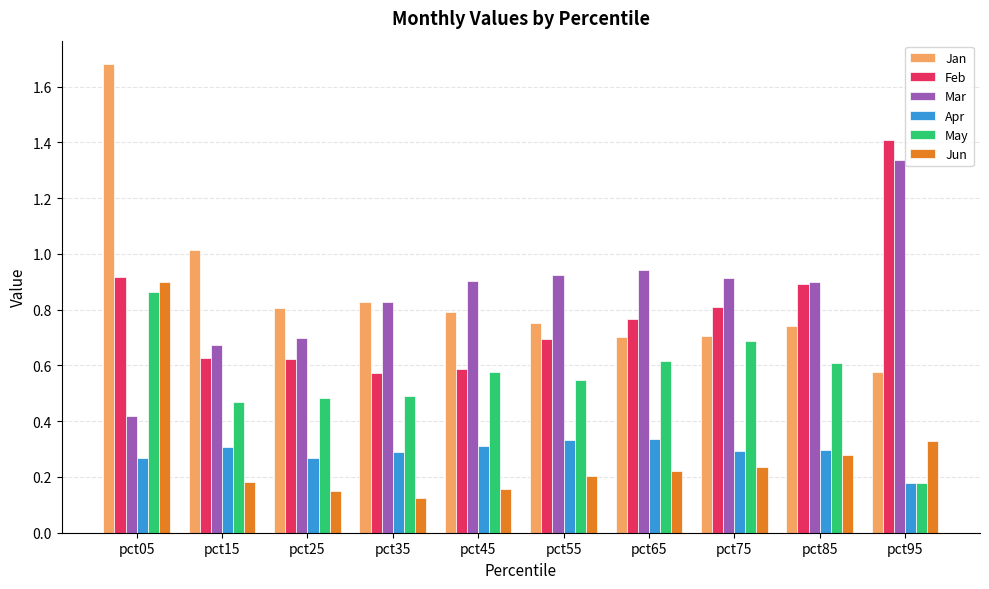

At which category is the sum across all series the highest?

pct05